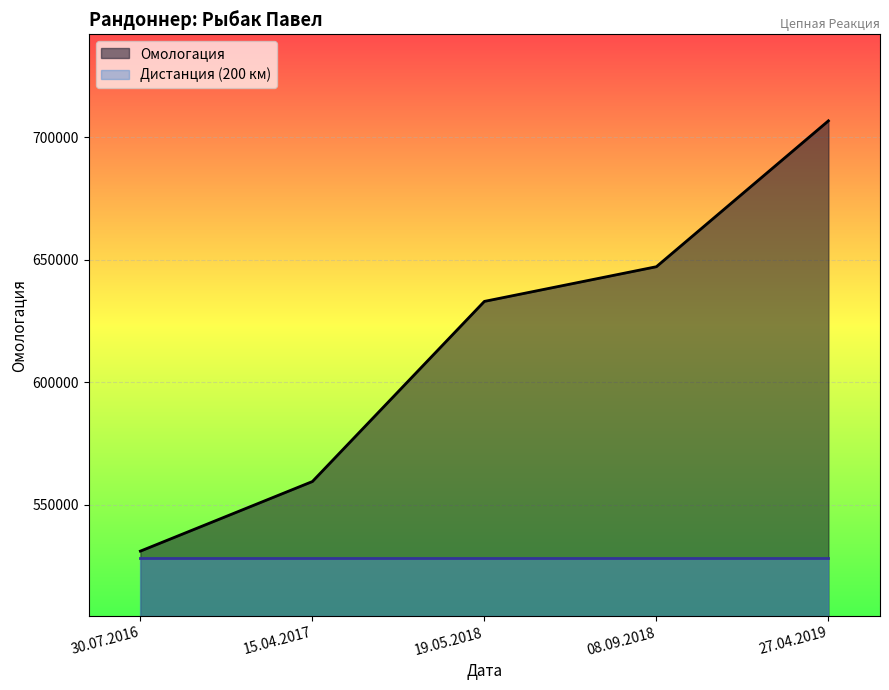

Does the chart display data point markers on the line(s)?

No